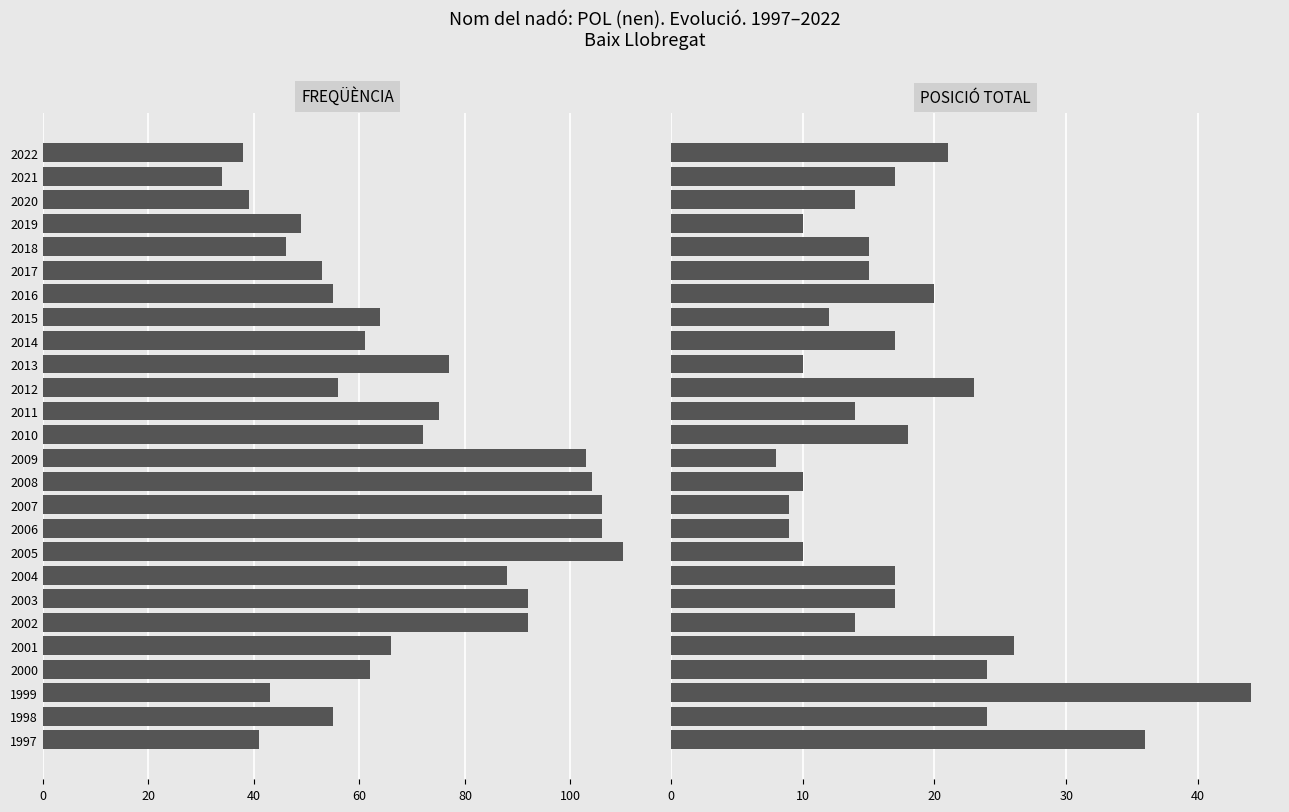

True or false: POSICIÓ TOTAL has a value of 12 at 2015.

True